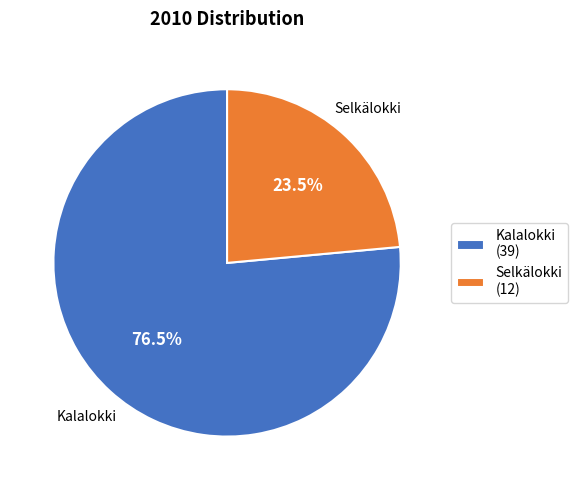

Approximately how many times larger is the value at Selkälokki (12) compared to Kalalokki (39)?

0.3